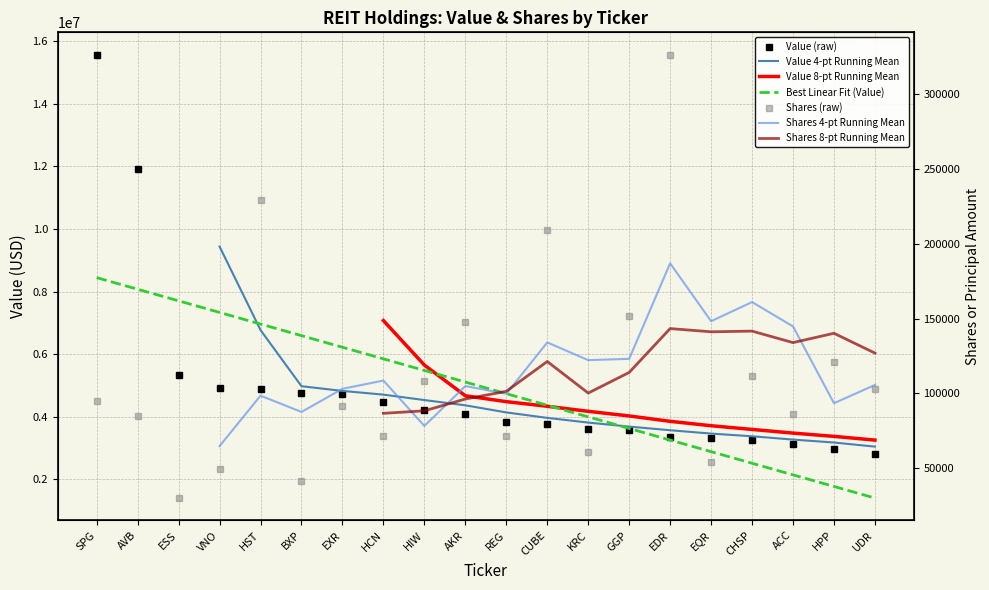

Between BXP and HPP, which series saw the biggest shift?

Value